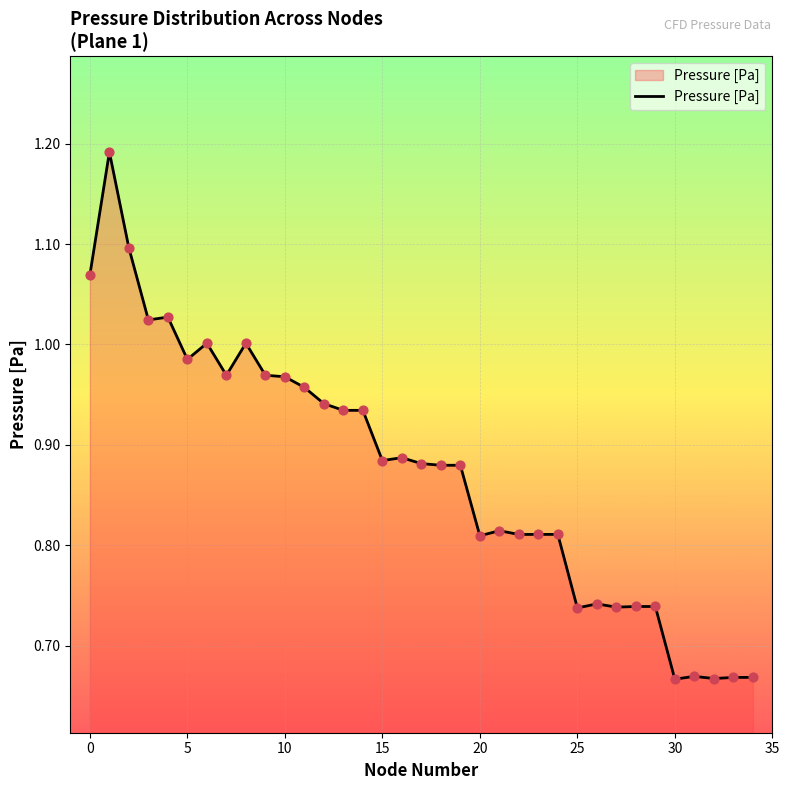

What is the difference between the maximum and minimum values?

0.5